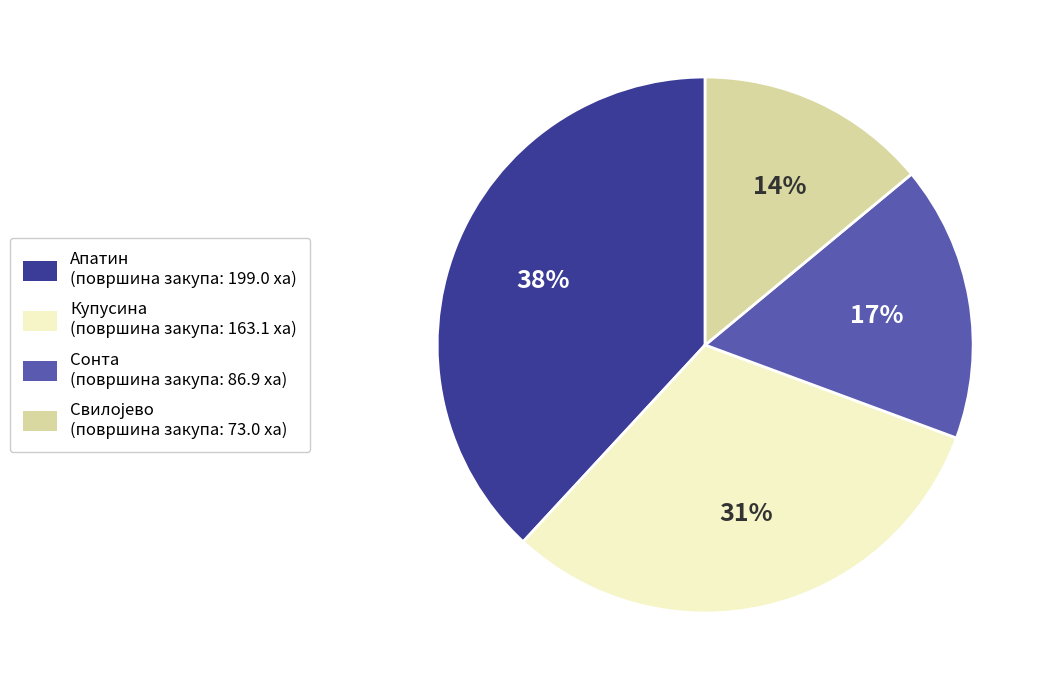

What is the largest slice in the pie chart?

Апатин (површина закупа: 199.0 ха)